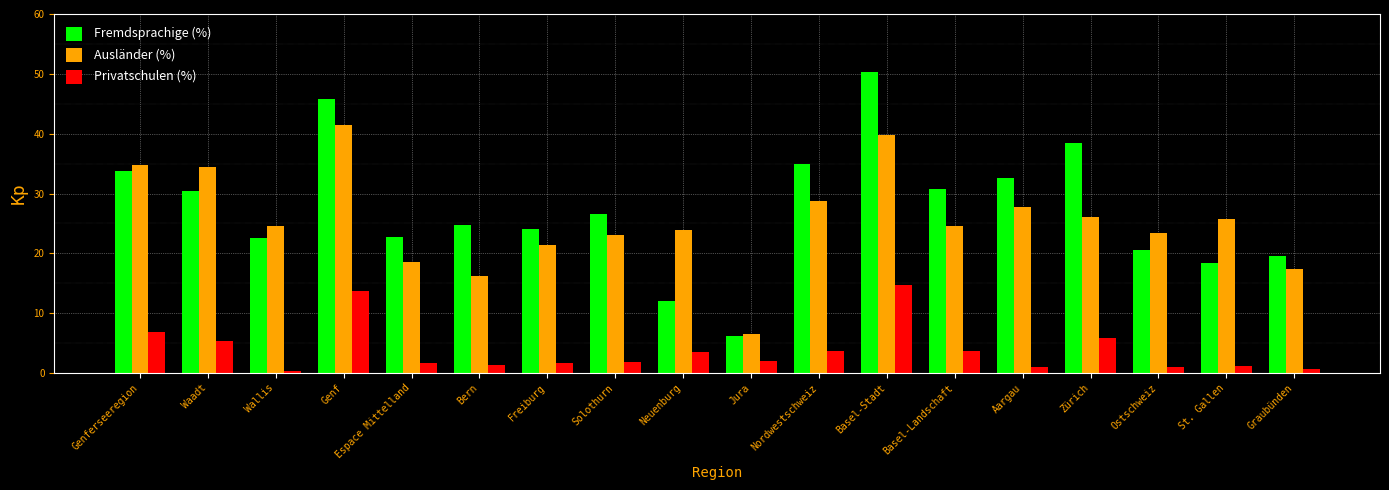

Count the number of data series in this chart.

3